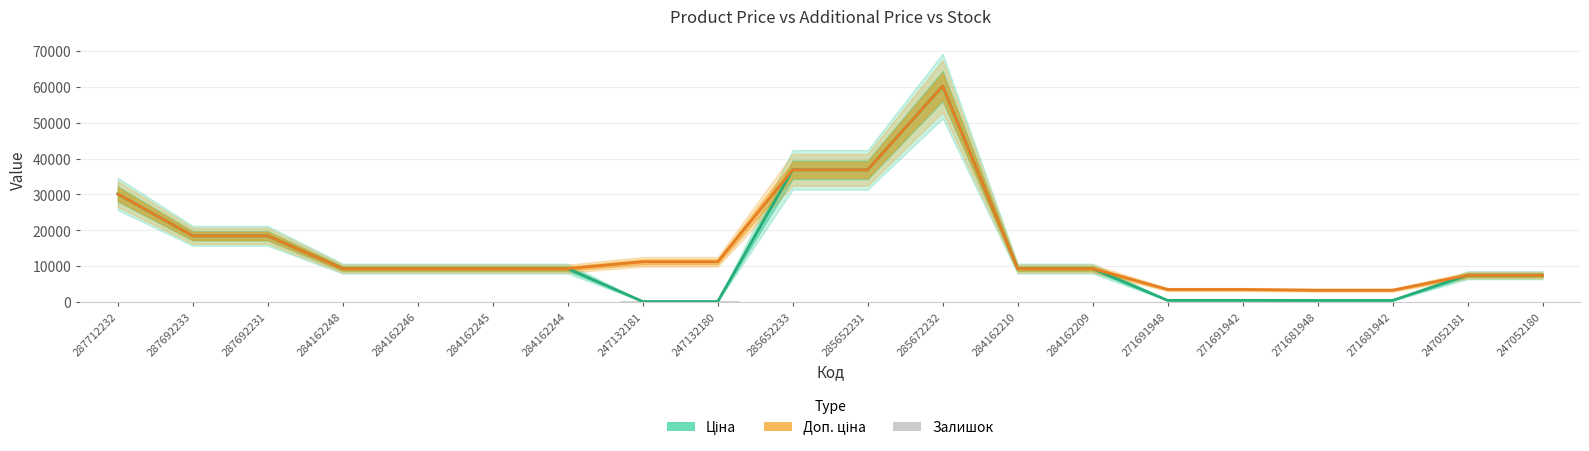

What is the label of the 17th bar from the right?

284162248